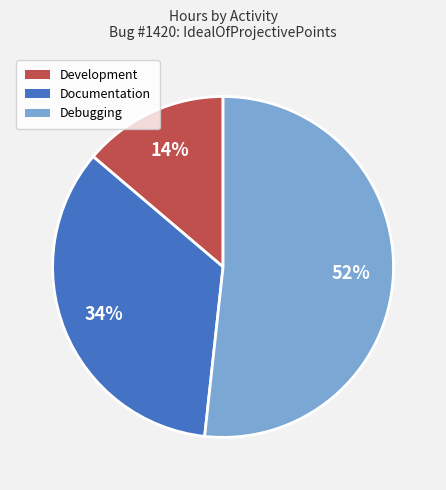

Is there a majority slice in this chart?

Yes